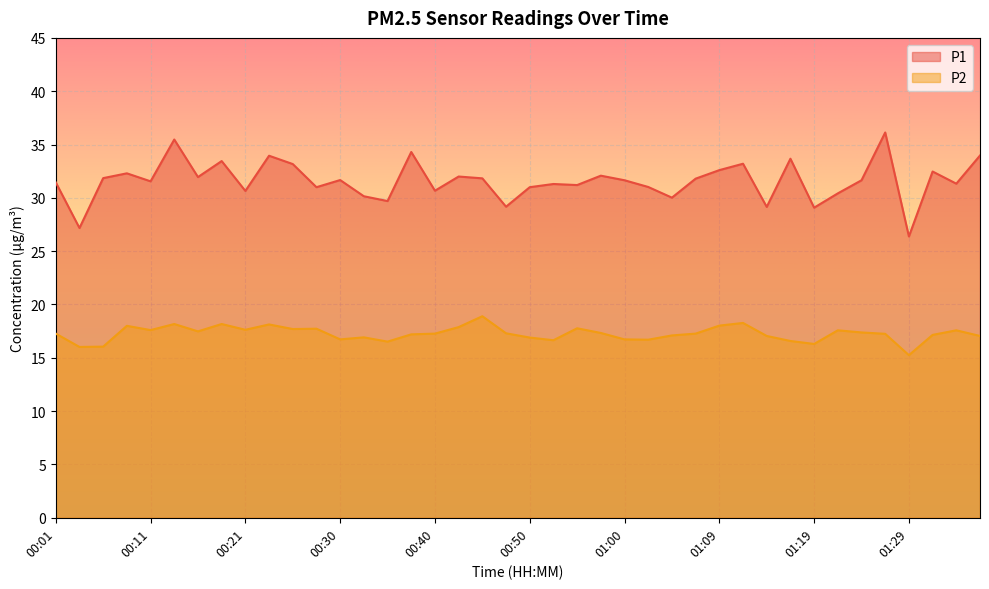

Reading left to right, extract all data points from this chart.

P1: 31.4	27.2	31.9	32.3	31.6	35.5	31.9	33.5	30.6	34.0	33.2	31.0	31.7	30.1	29.7	34.3	30.7	32.0	31.8	29.2	31.0	31.3	31.2	32.1	31.6	31.0	30.0	31.8	32.6	33.2	29.1	33.7	29.1	30.4	31.6	36.1	26.4	32.5	31.3	34.0
P2: 17.3	16.0	16.1	18.0	17.6	18.2	17.5	18.2	17.6	18.1	17.7	17.7	16.7	16.9	16.5	17.2	17.3	17.9	18.9	17.3	16.9	16.6	17.8	17.3	16.7	16.7	17.1	17.3	18.0	18.3	17.1	16.6	16.3	17.6	17.4	17.2	15.2	17.1	17.6	17.1